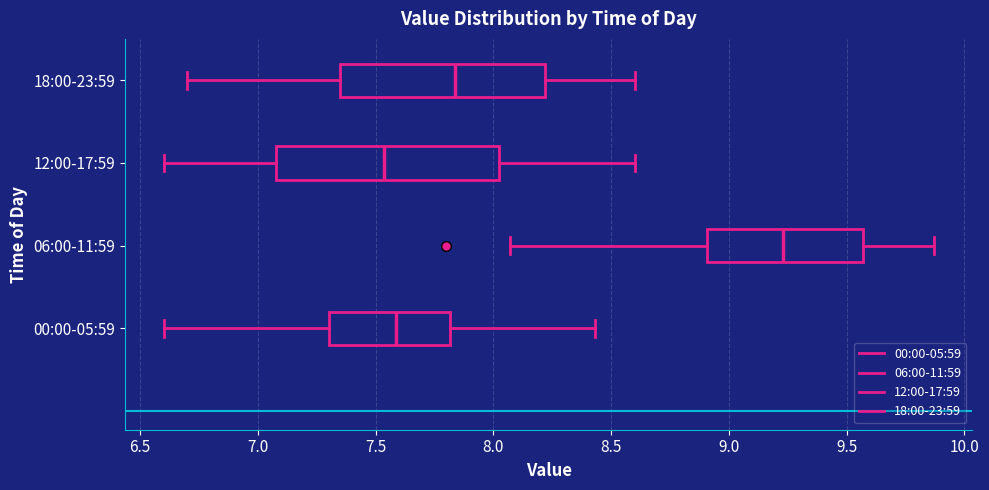

Comparing the boxes themselves (not the whiskers), which one is the widest?

12:00-17:59